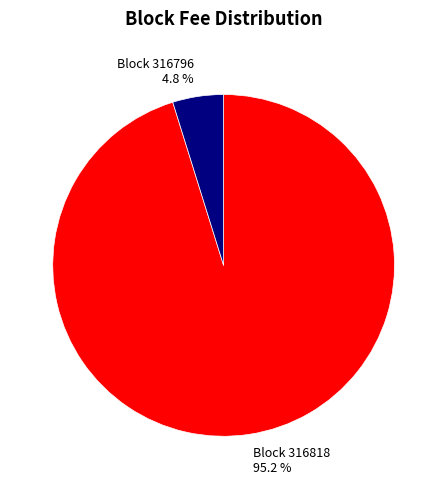

Is there a majority slice in this chart?

Yes